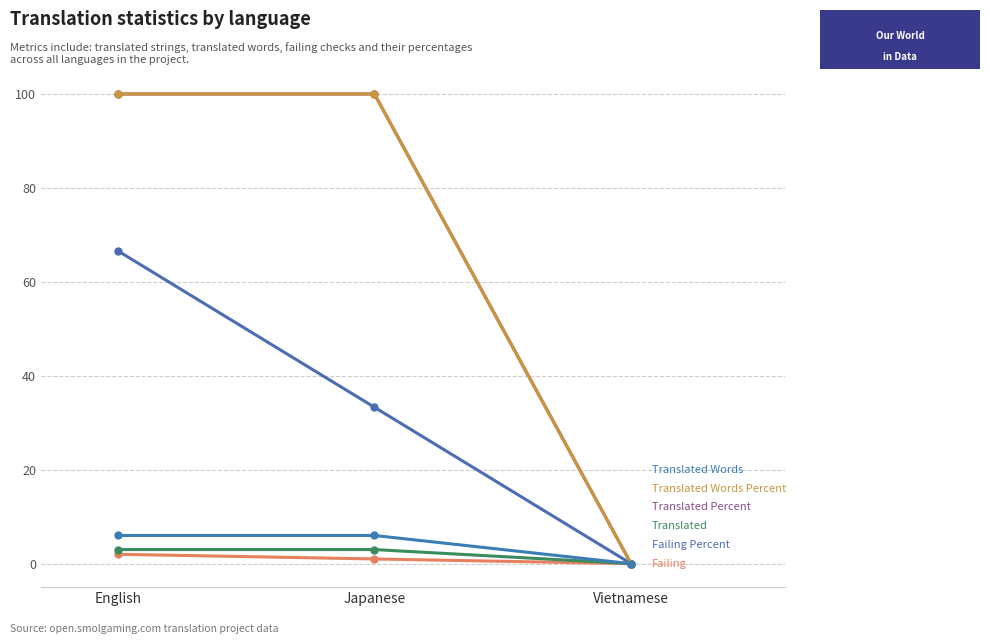

Does the chart have visible grid lines?

Yes